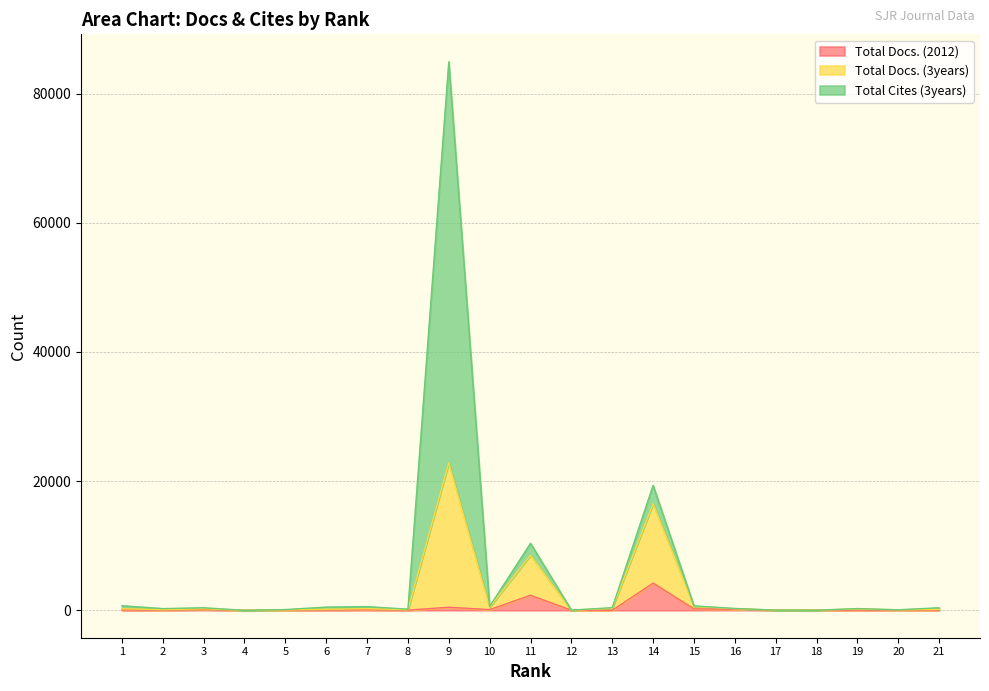

Rank the series at 3 from highest to lowest value.

Total Cites (3years), Total Docs. (3years), Total Docs. (2012)